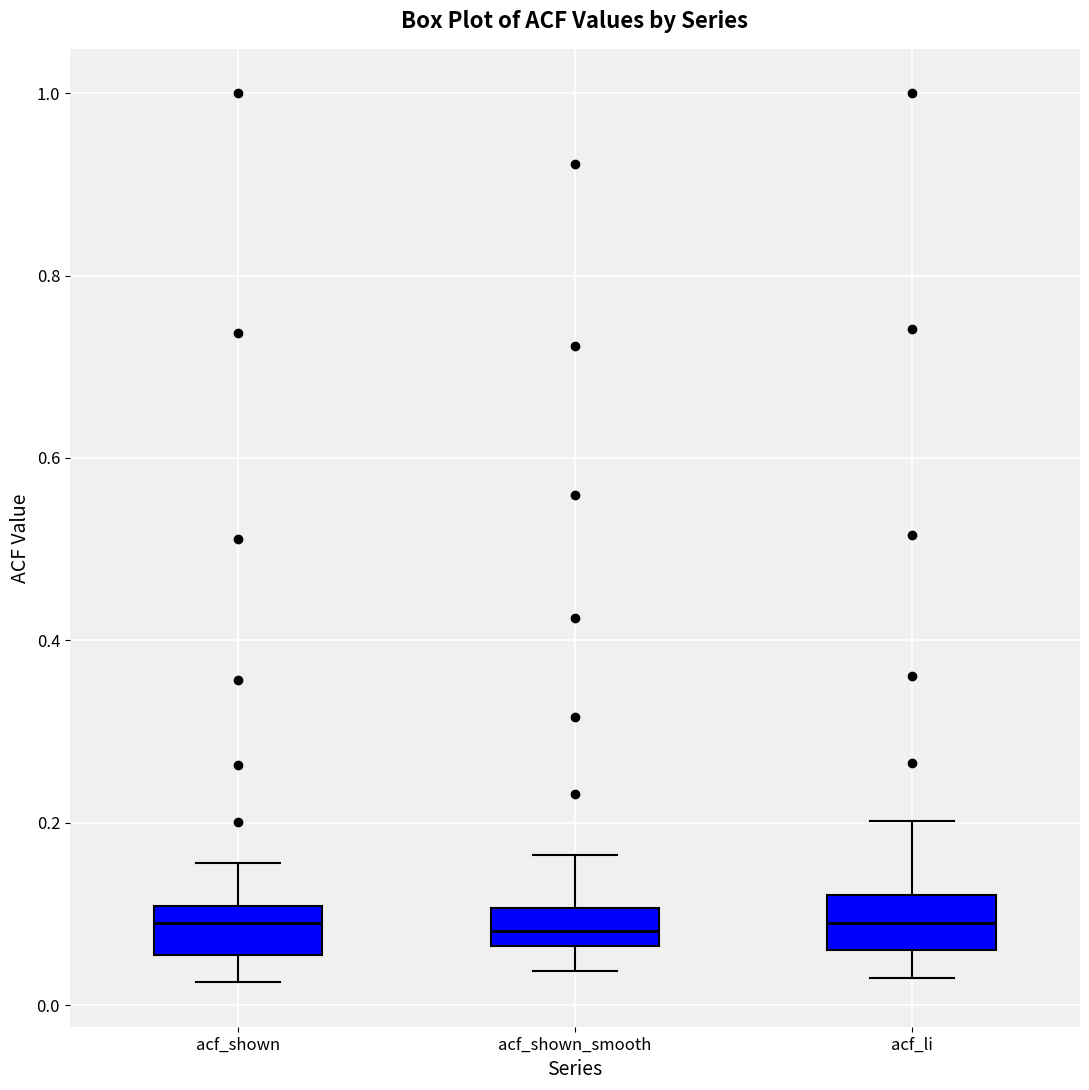

Reading left to right, transcribe this box plot: for each box, give where its median line is, the range the box spans, and where its two whiskers end, as read against the y-axis. The values are not printed on the chart, so give them approximately, as read against the axis.

acf_shown: median 0.10 (just below the box's upper edge), box 0.06 to 0.10, whiskers 0.02 to 0.16
acf_shown_smooth: median 0.08, box 0.06 to 0.10, whiskers 0.04 to 0.16
acf_li: median 0.08, box 0.06 to 0.12, whiskers 0.04 to 0.20